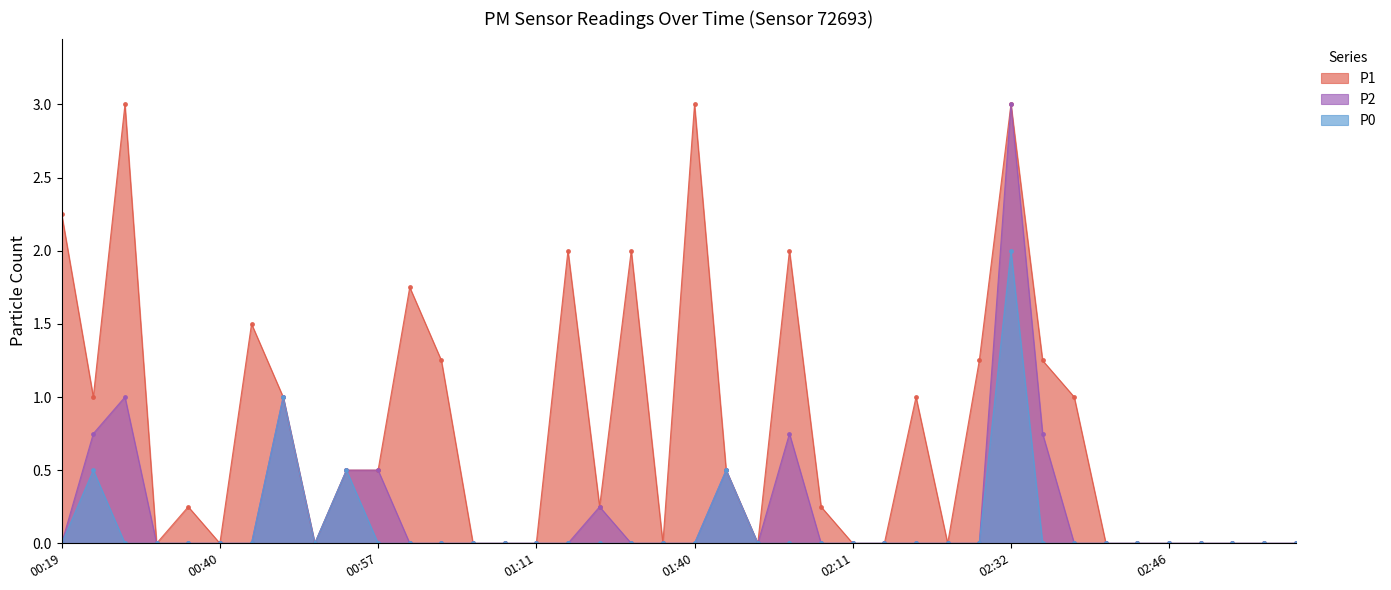

True or false: P2 has a value of 1.6 at 00:38.

False